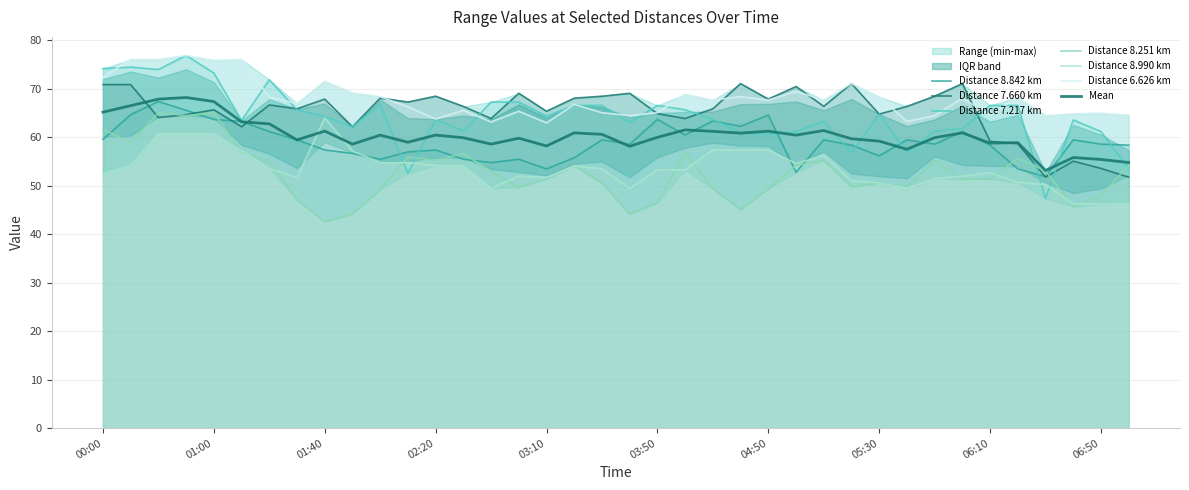

Which series has the largest total across all categories?

6.626